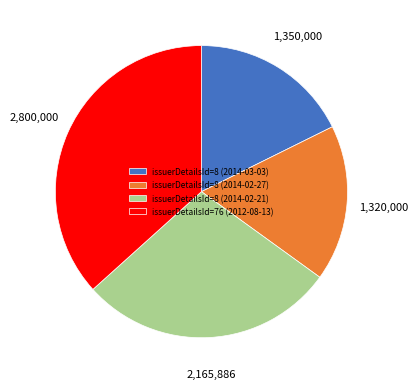

Is it true that issuerDetailsId=8 (2014-02-21) is 28% of the pie?

True